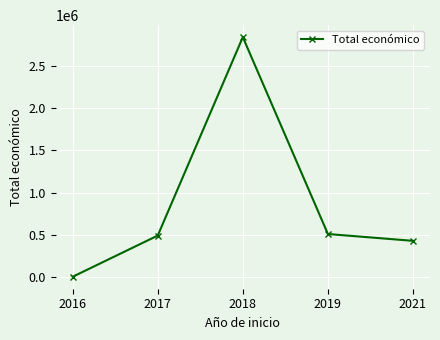

Read the value at 2018, to the nearest 50.

2839700